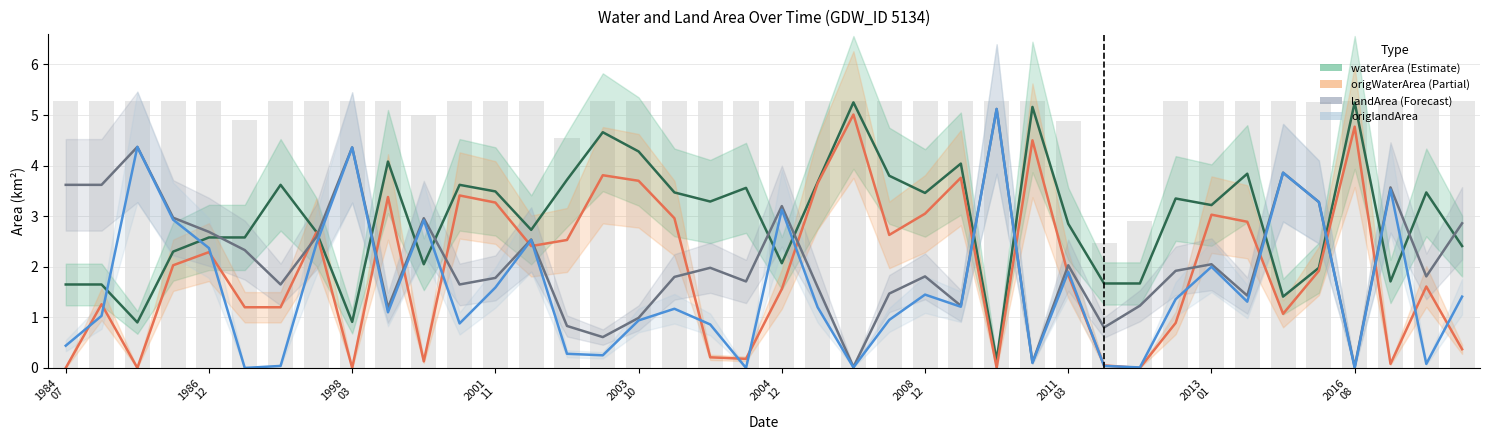

Reading left to right, what are all the values shown in this chart?

waterArea (Estimate): 1.6	1.6	0.9	2.3	2.6	2.6	3.6	2.7	0.9	4.1	2.0	3.6	3.5	2.7	3.7	4.7	4.3	3.5	3.3	3.6	2.1	3.7	5.2	3.8	3.5	4.0	0.1	5.2	2.9	1.7	1.7	3.4	3.2	3.8	1.4	2.0	5.2	1.7	3.5	2.4
origWaterArea (Partial): 0.0	1.3	0.0	2.0	2.3	1.2	1.2	2.7	0.0	3.4	0.1	3.4	3.3	2.4	2.5	3.8	3.7	3.0	0.2	0.2	1.6	3.6	5.0	2.6	3.0	3.8	0.0	4.5	1.8	0.1	0.0	0.9	3.0	2.9	1.1	1.9	4.8	0.1	1.6	0.4
landArea (Forecast): 3.6	3.6	4.4	3.0	2.7	2.3	1.6	2.6	4.4	1.2	3.0	1.6	1.8	2.5	0.8	0.6	1.0	1.8	2.0	1.7	3.2	1.6	0.0	1.5	1.8	1.2	5.1	0.1	2.0	0.8	1.2	1.9	2.0	1.4	3.9	3.3	0.0	3.6	1.8	2.9
origlandArea: 0.4	1.0	4.4	2.9	2.4	0.0	0.0	2.5	4.4	1.1	2.9	0.9	1.6	2.5	0.3	0.2	0.9	1.2	0.9	0.0	3.1	1.2	0.0	0.9	1.4	1.2	5.1	0.1	1.9	0.0	0.0	1.4	2.0	1.3	3.9	3.3	0.0	3.5	0.1	1.4